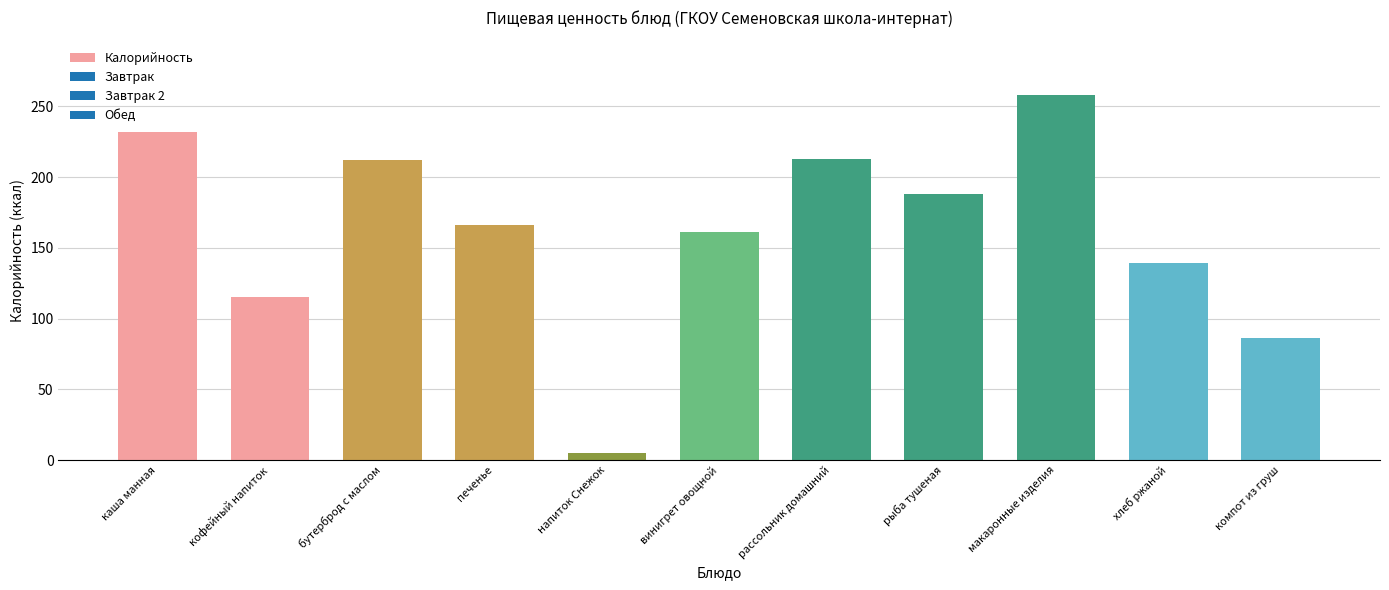

Between винигрет овощной and компот из груш, which is larger?

винигрет овощной